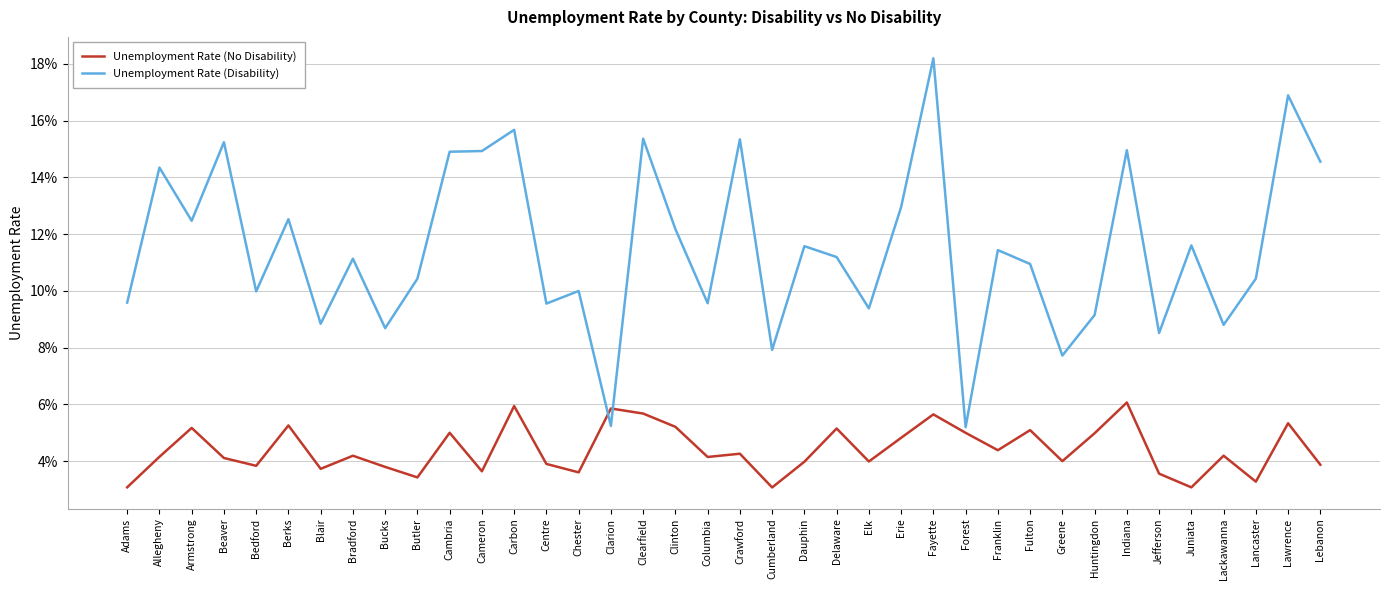

Between Berks and Lawrence, which series saw the biggest shift?

Unemployment Rate (Disability)